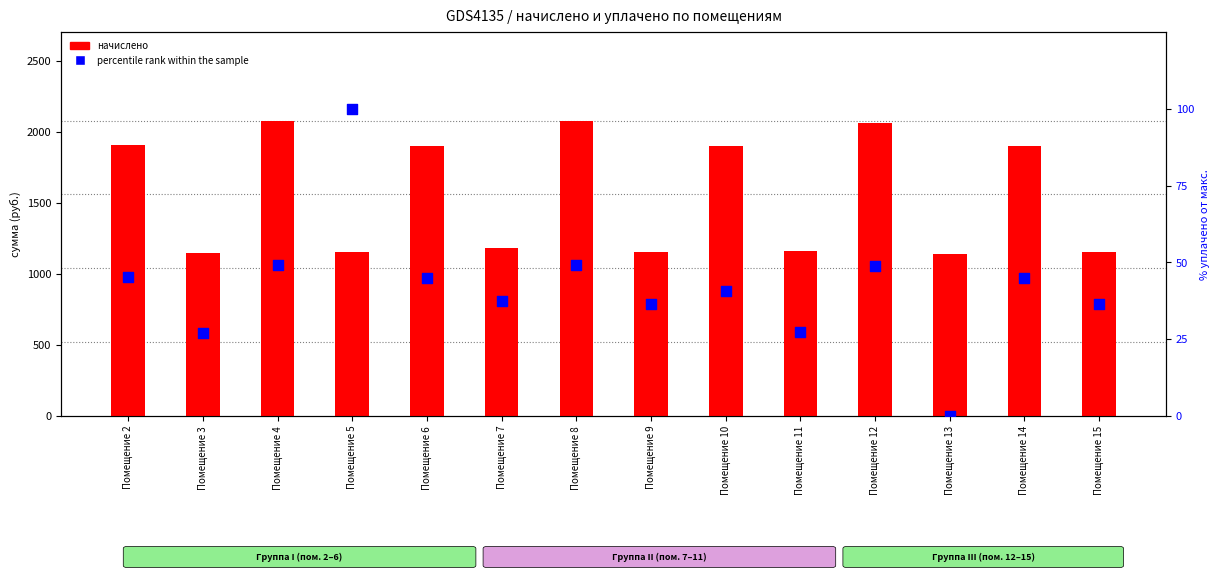

Which series reaches the minimum Y coordinate?

percentile rank within the sample